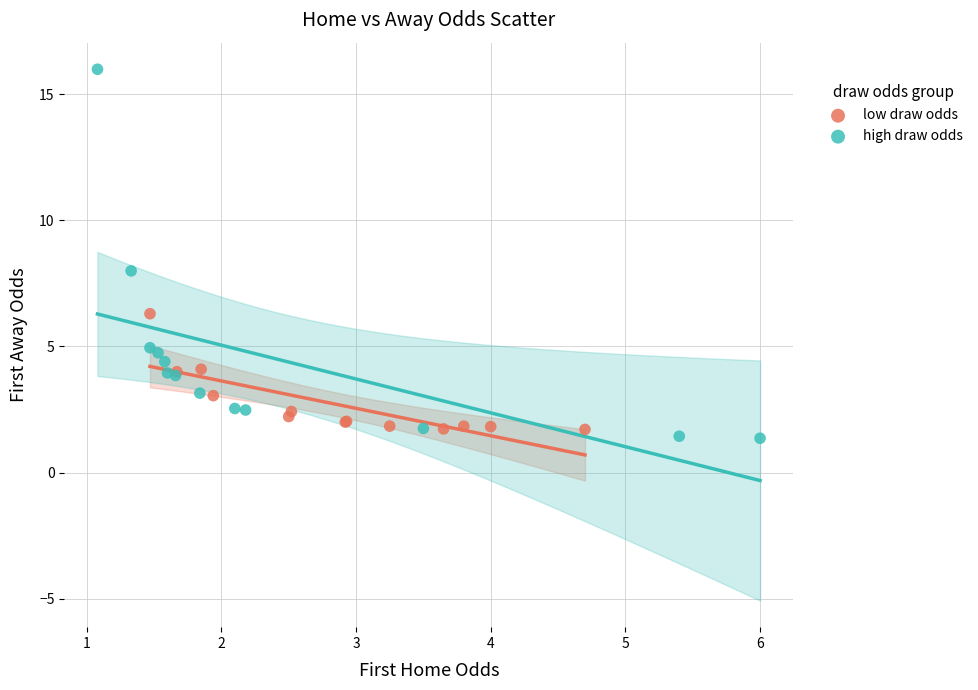

Which series reaches the minimum Y coordinate?

high draw odds